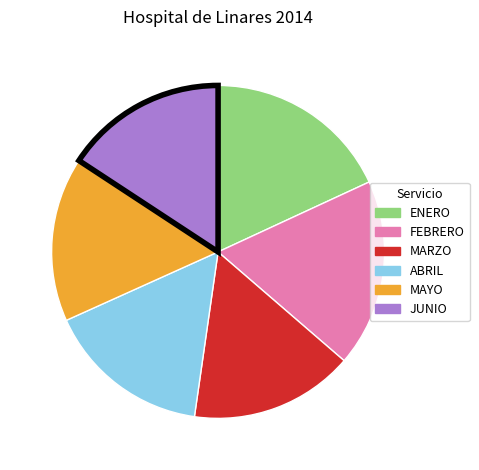

How many segments does this pie chart have?

6